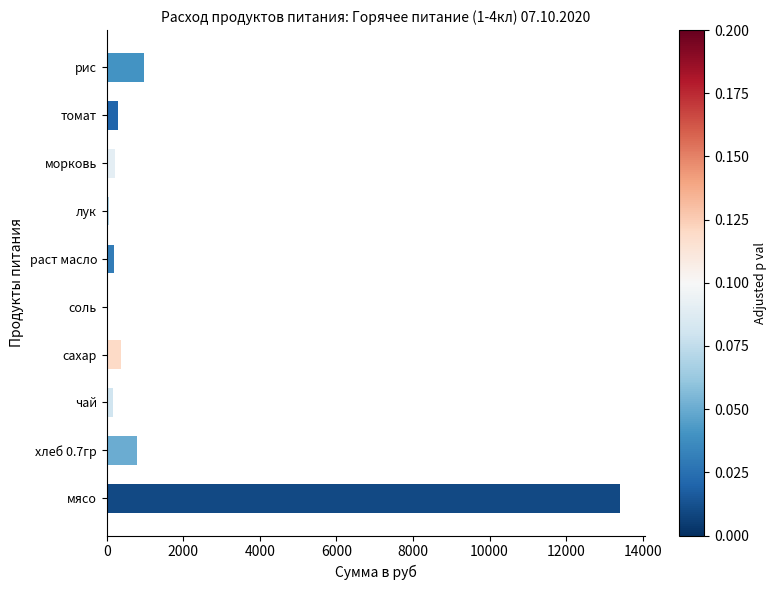

What is the ratio of the value at сахар to the value at томат?

1.3